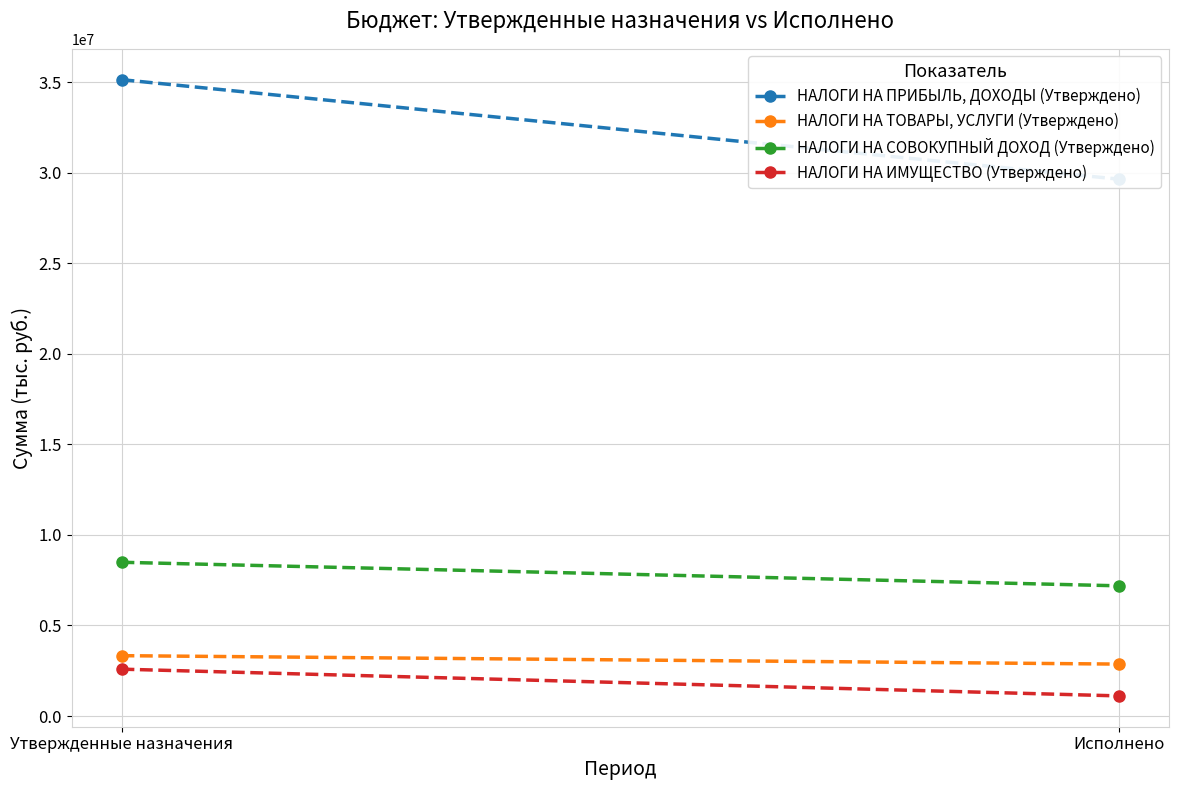

How many series are shown in this chart?

4